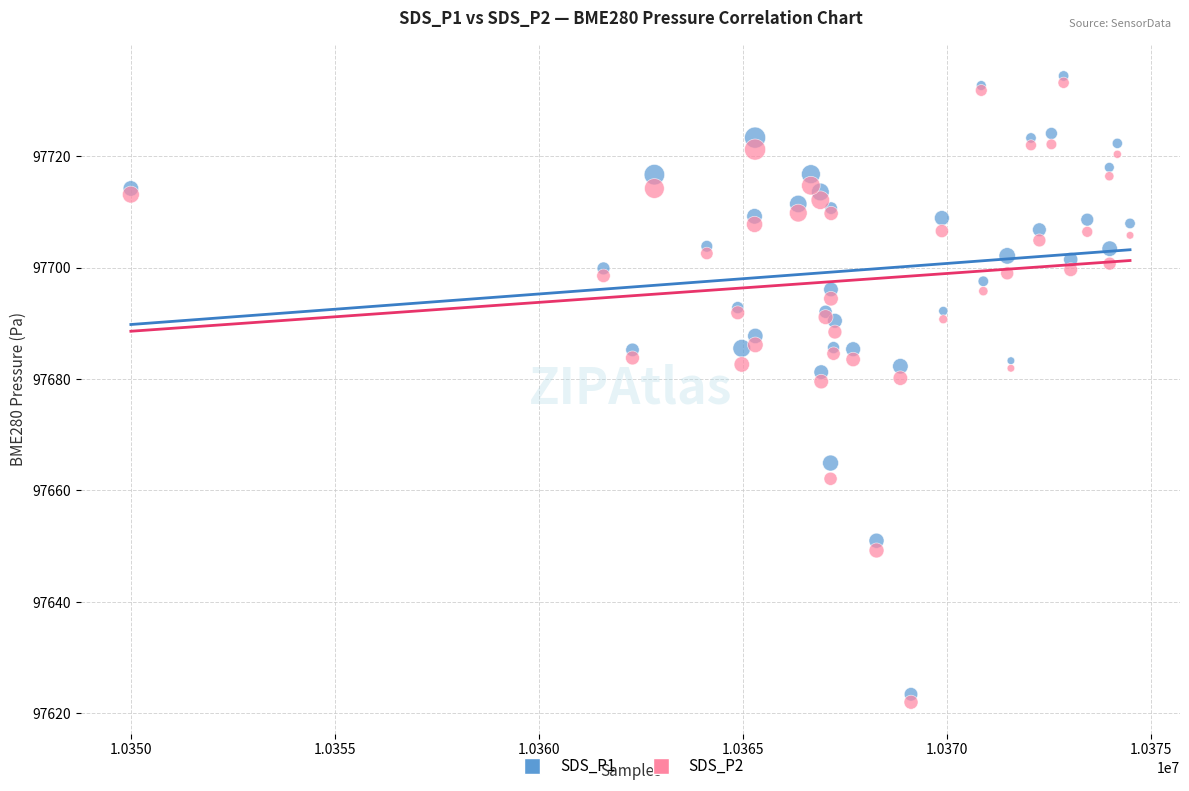

What are all the series names shown in the legend?

SDS_P1, SDS_P2